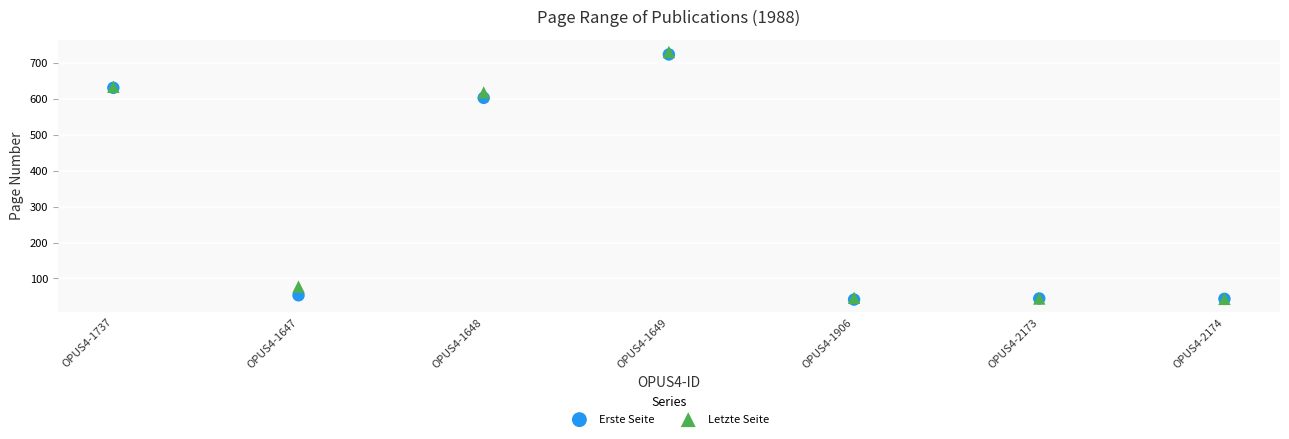

Across all series, what Y value is closest to 386?

603